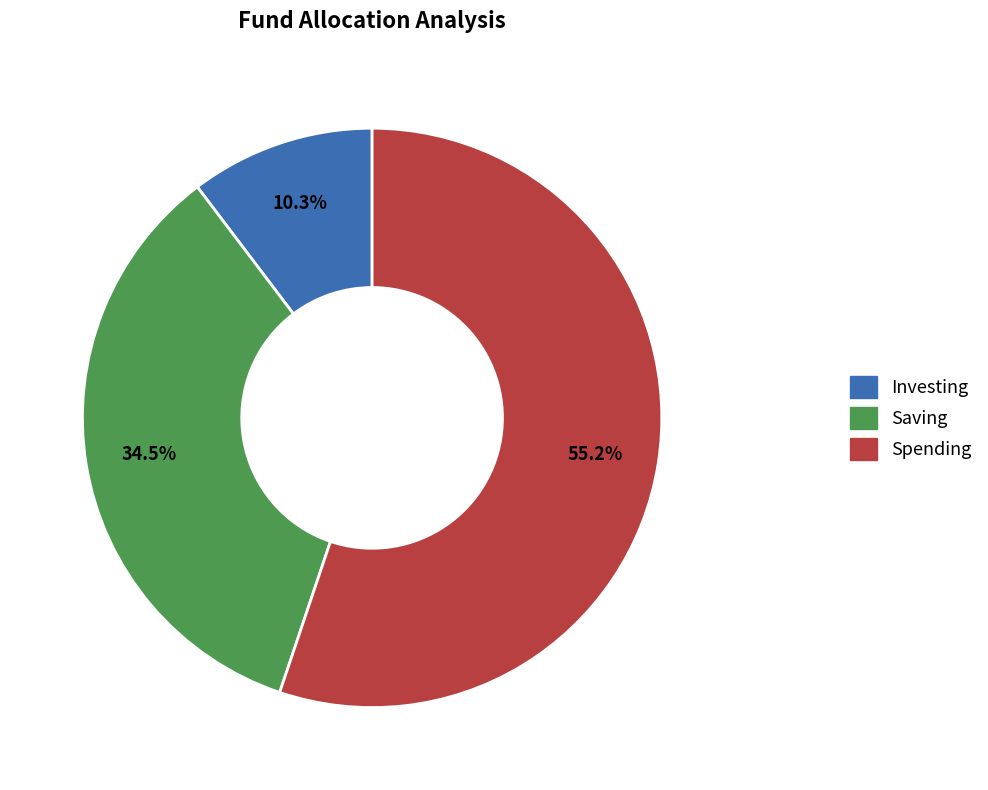

Is there a majority slice in this chart?

Yes